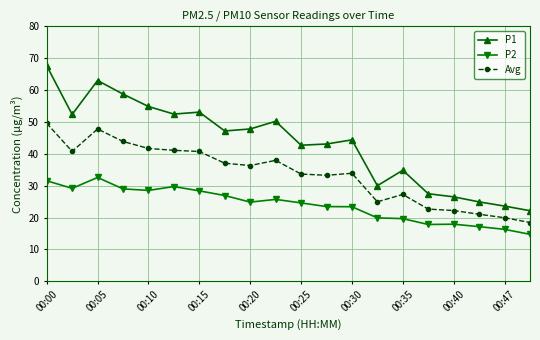

Which series has the widest spread of values?

P1